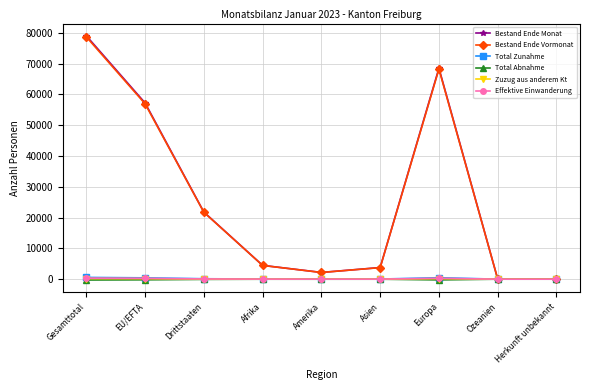

Is it true that Bestand Ende Monat equals 68508 at Europa?

True